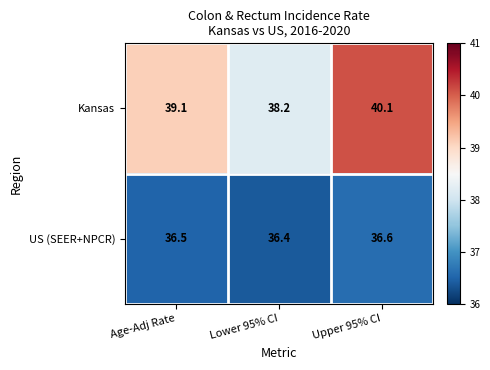

Which series has the largest total across all categories?

Kansas